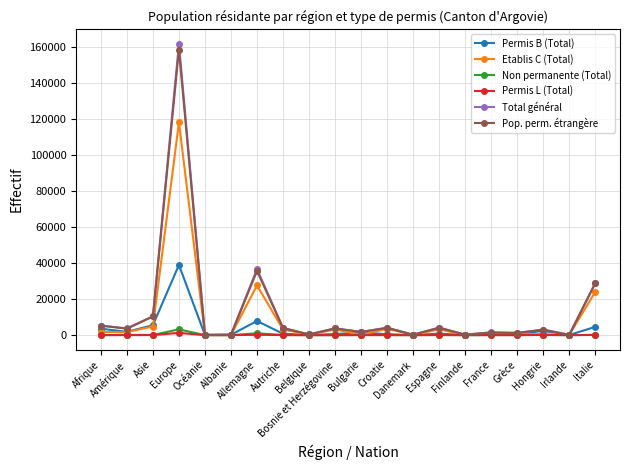

How many lines are shown in the chart?

6